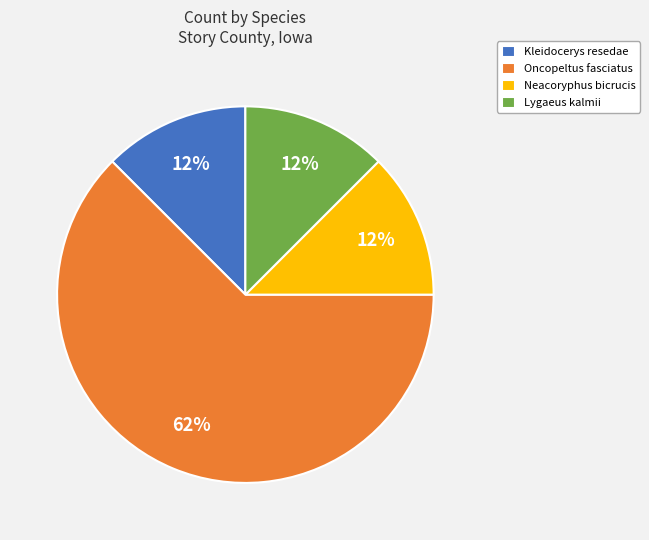

Is Kleidocerys resedae the majority of the pie?

No